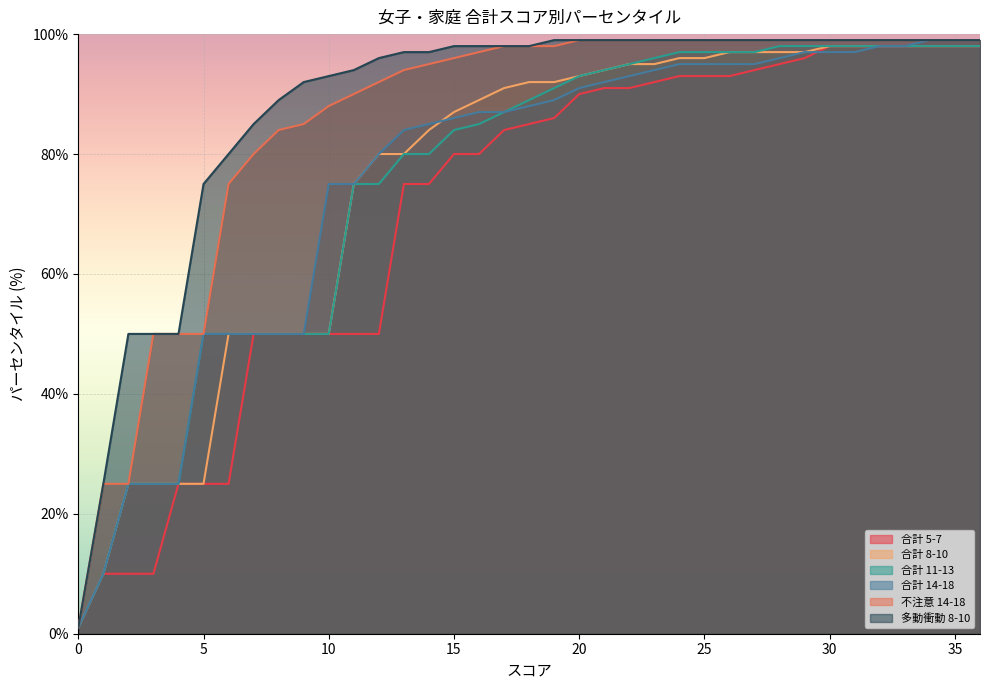

At how many categories does at least one series exceed 46?

35